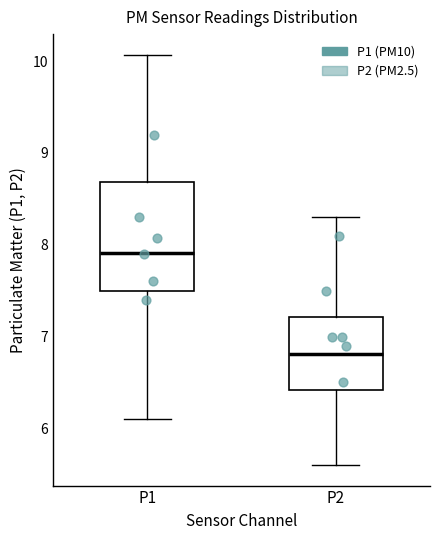

Reading left to right, transcribe this box plot: for each box, give where its median line is, the range the box spans, and where its two whiskers end, as read against the y-axis. The values are not printed on the chart, so give them approximately, as read against the axis.

P1: median 7.9, box 7.5 to 8.7, whiskers 6.1 to 10.1
P2: median 6.8, box 6.4 to 7.2, whiskers 5.6 to 8.3